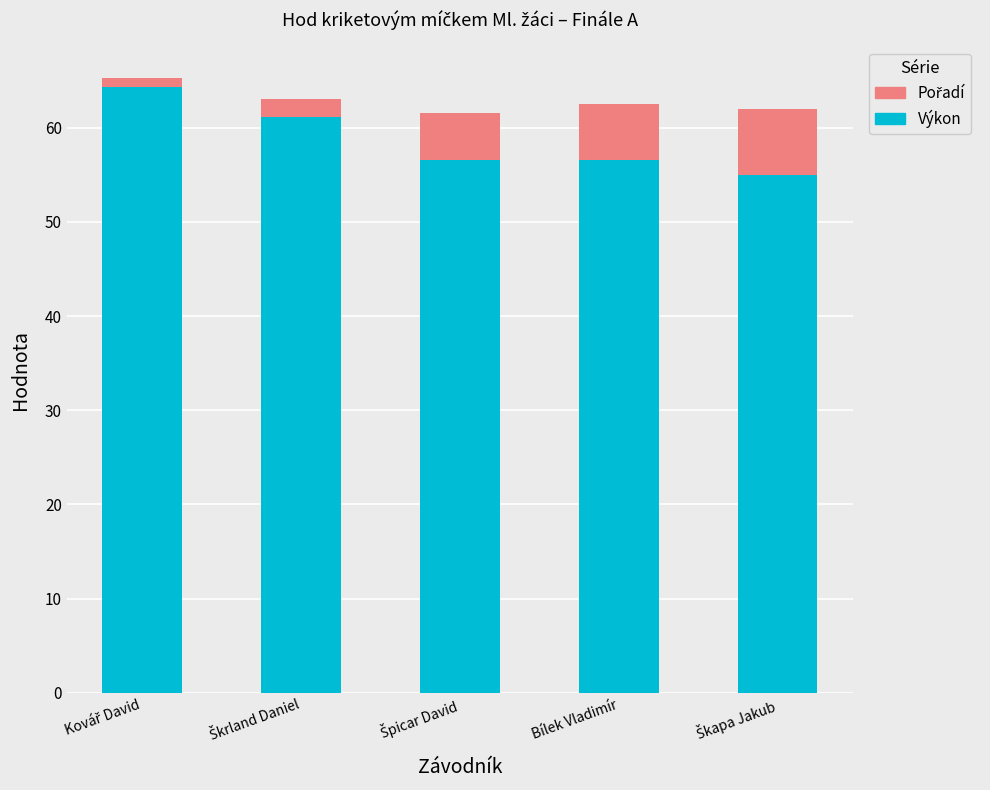

What is the lowest value of the Výkon series?

55.0